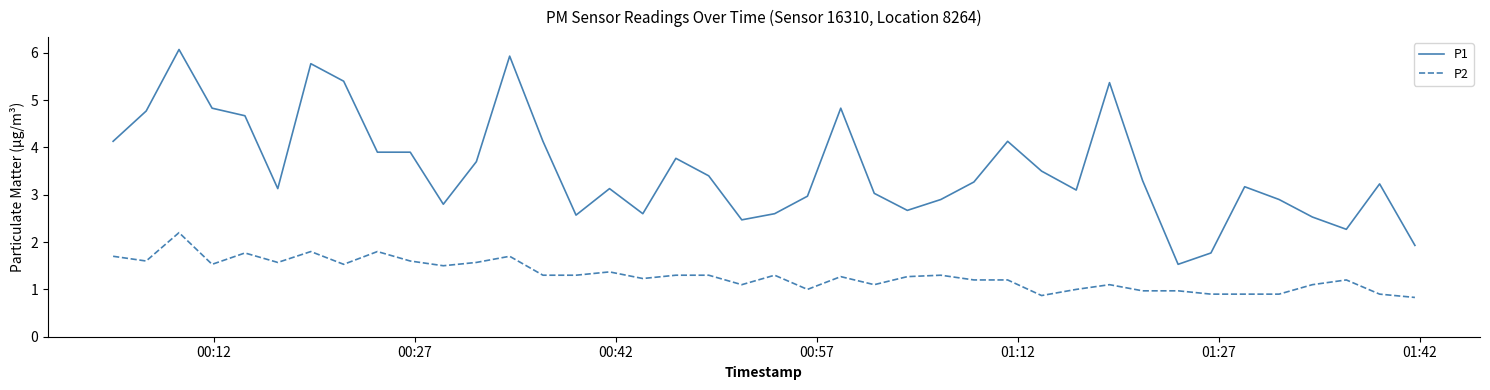

How many values in the P1 series exceed 3?

26